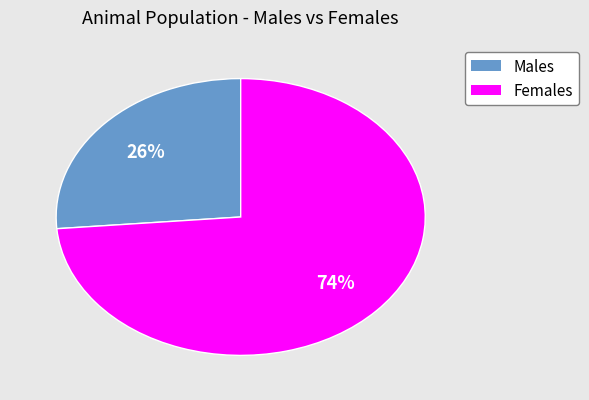

Rank the categories by value from highest to lowest.

Females, Males